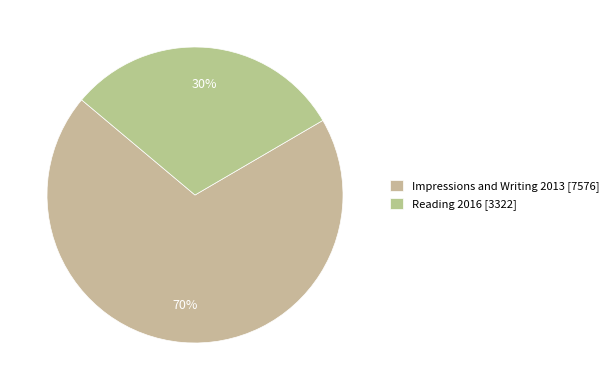

How many segments does this pie chart have?

2